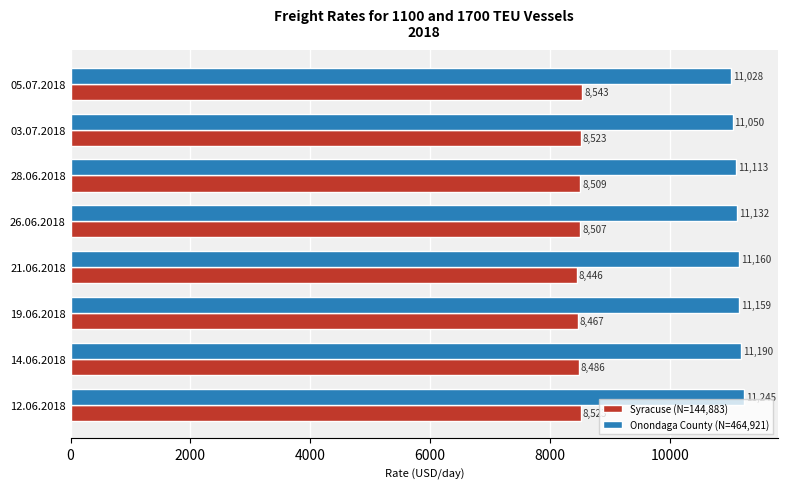

Is it true that Syracuse (N=144,883) equals 13558 at 14.06.2018?

False